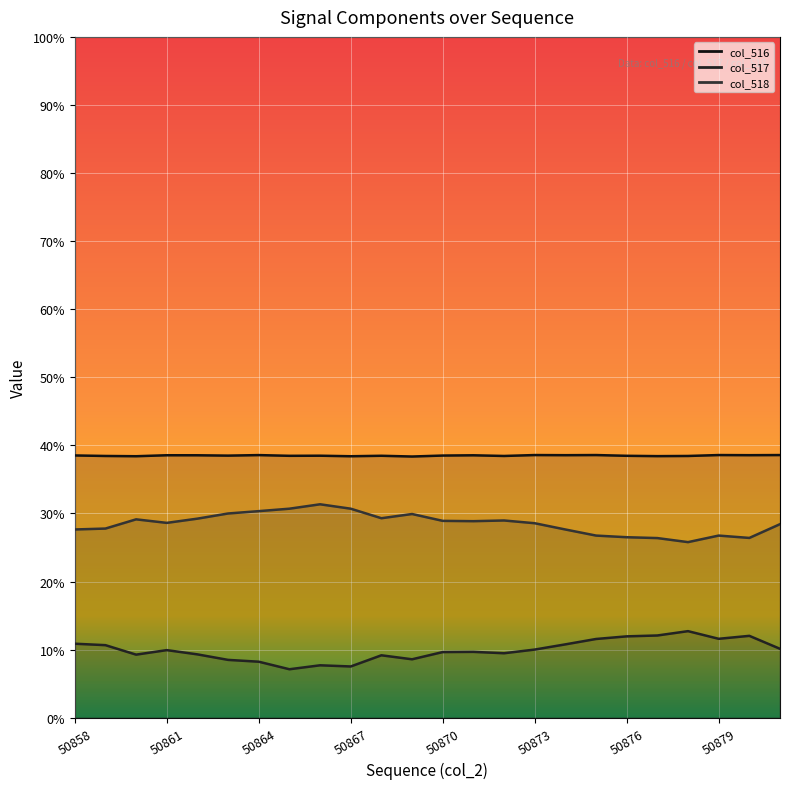

Is it true that col_516 equals 8536 at 50864?

False